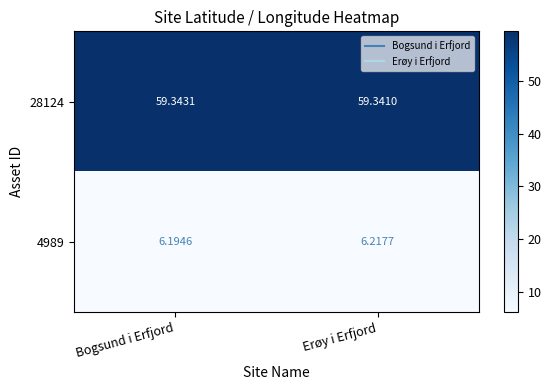

At which category is the sum across all series the highest?

Erøy i Erfjord